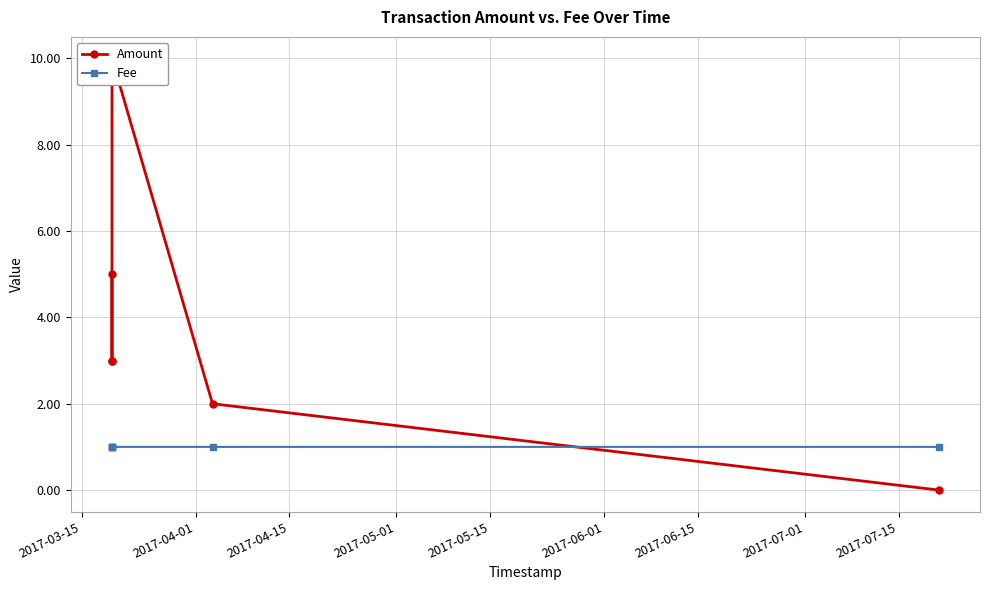

Which series has the largest total across all categories?

Amount